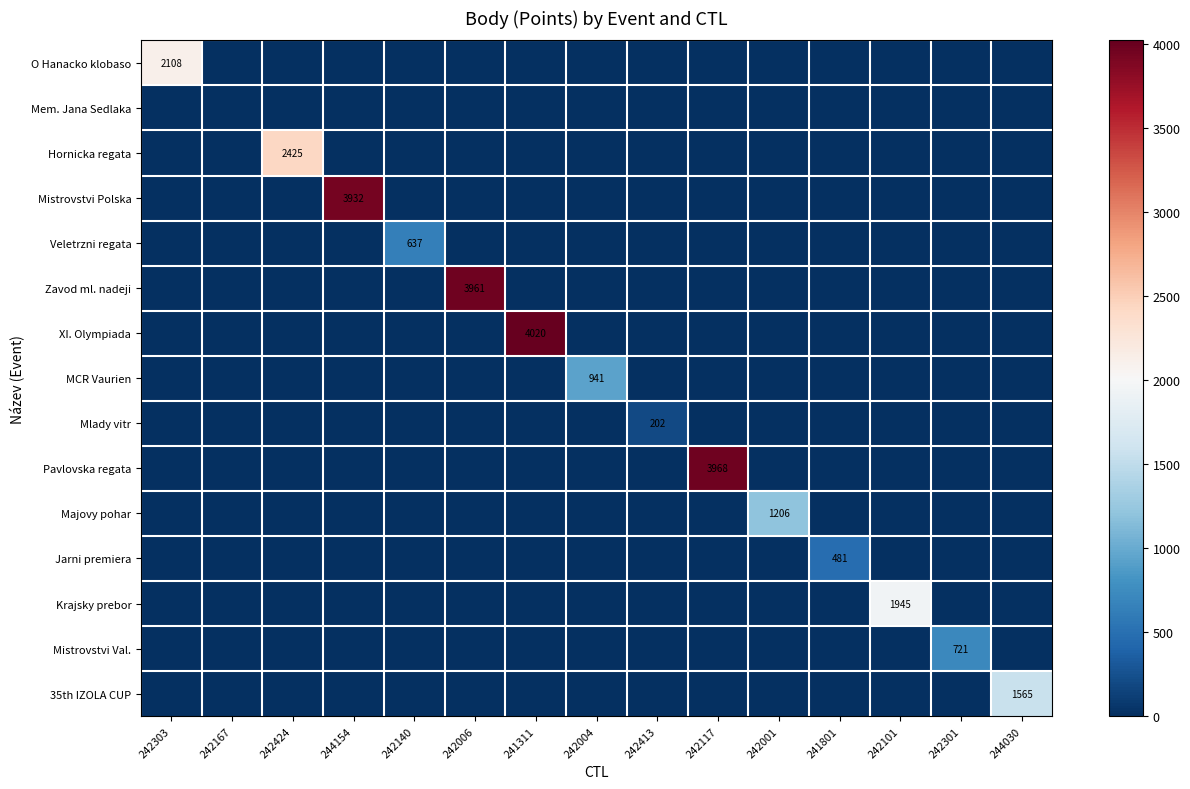

Between 242413 and 244030, which series saw the biggest shift?

35th IZOLA CUP